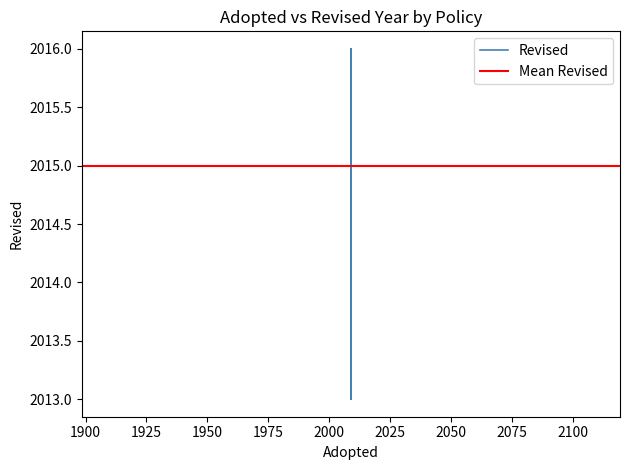

What is the difference between the values at Resolution No. 136/09 and Resolucion No. 40122/16?

3